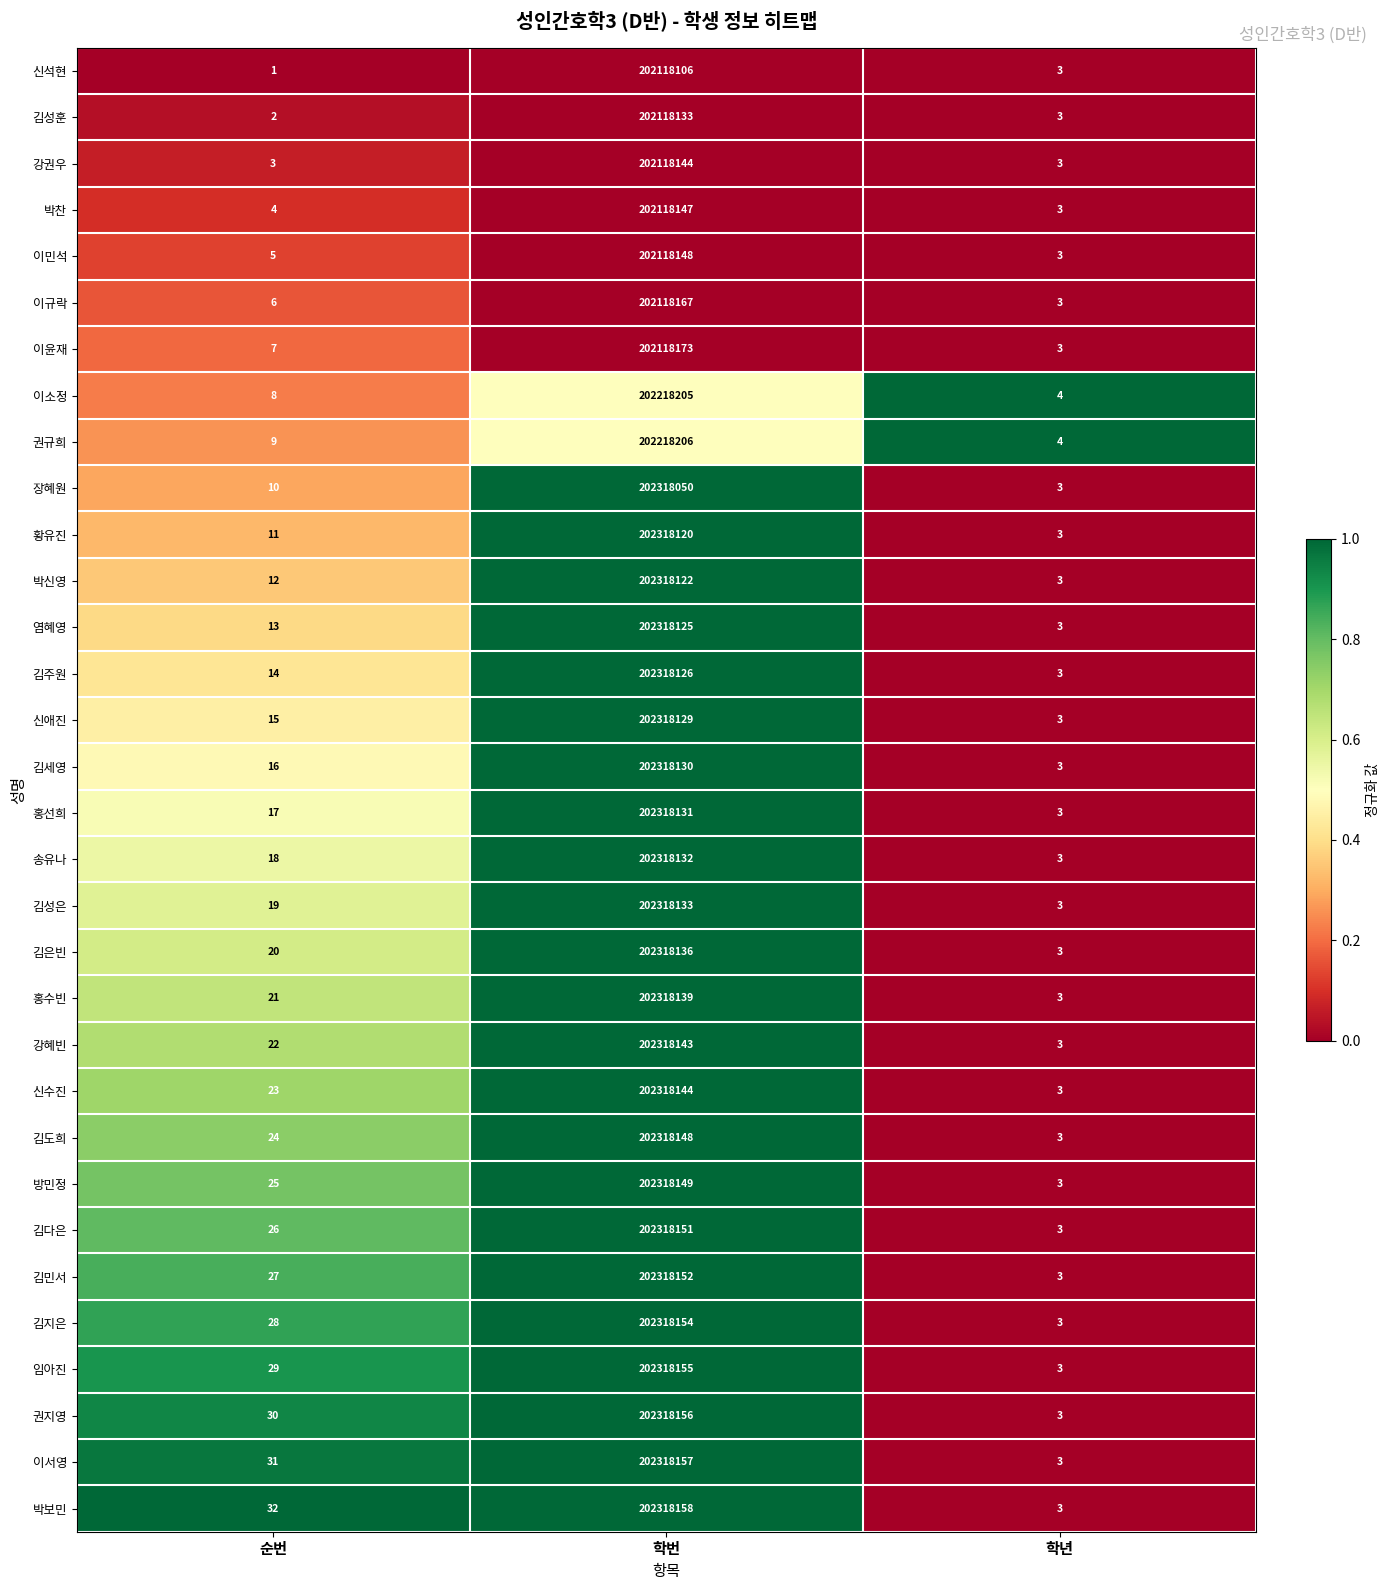

The value of 박신영 at 학번 is 202318122. True or false?

True